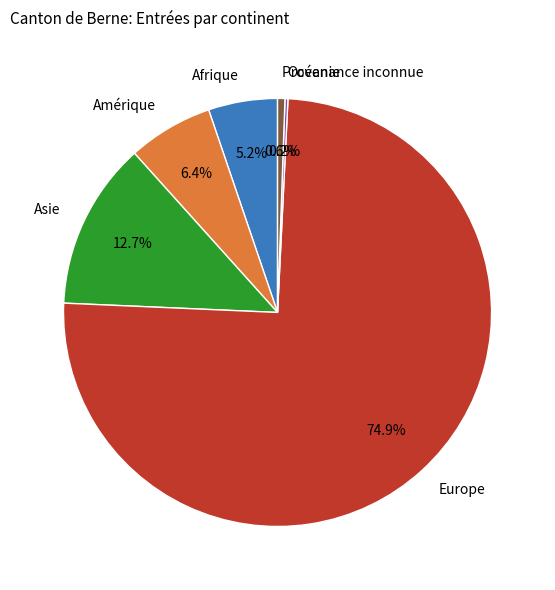

The Asie slice represents 18% of the pie. True or false?

False